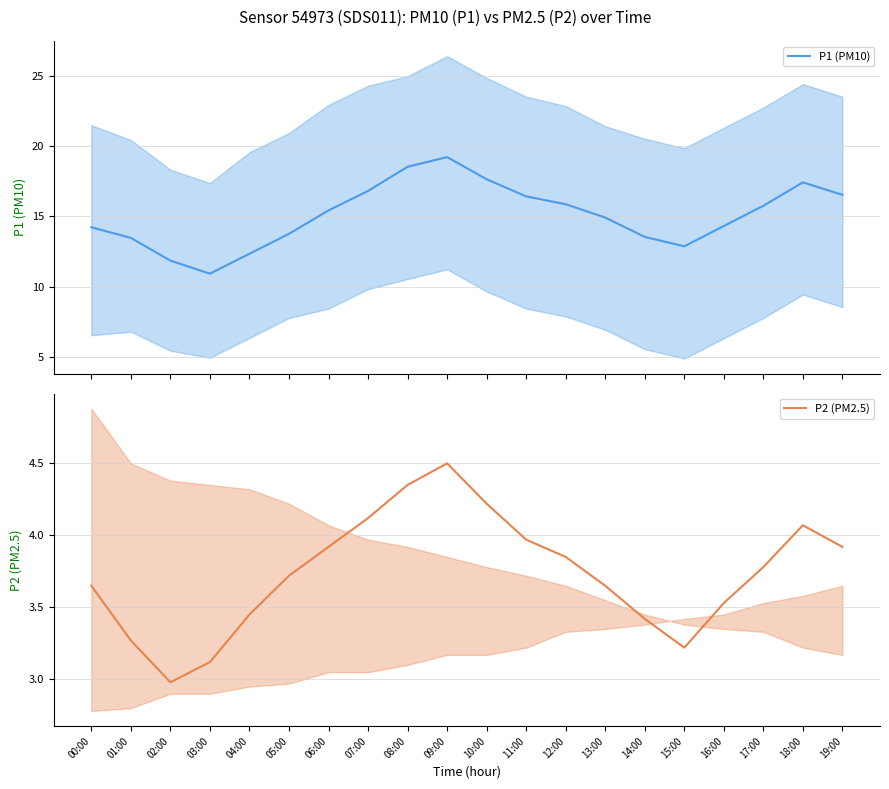

Which label corresponds to the largest value in the chart?

09:00